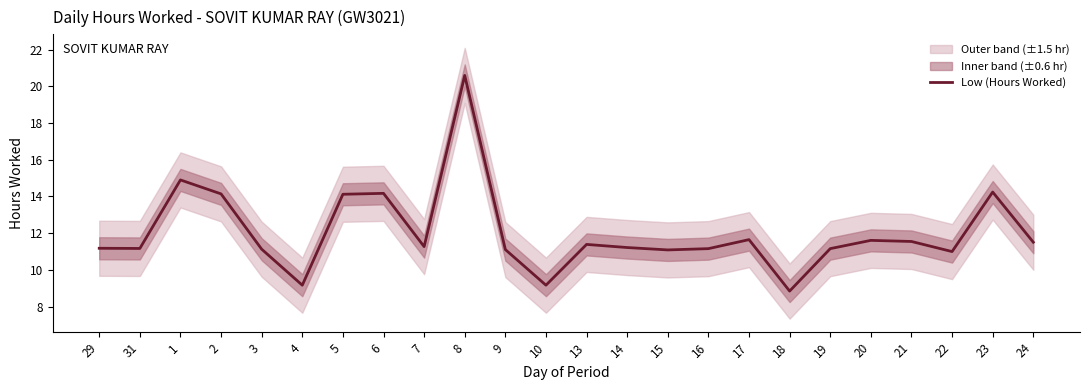

What is the difference between the maximum and minimum values?

11.7